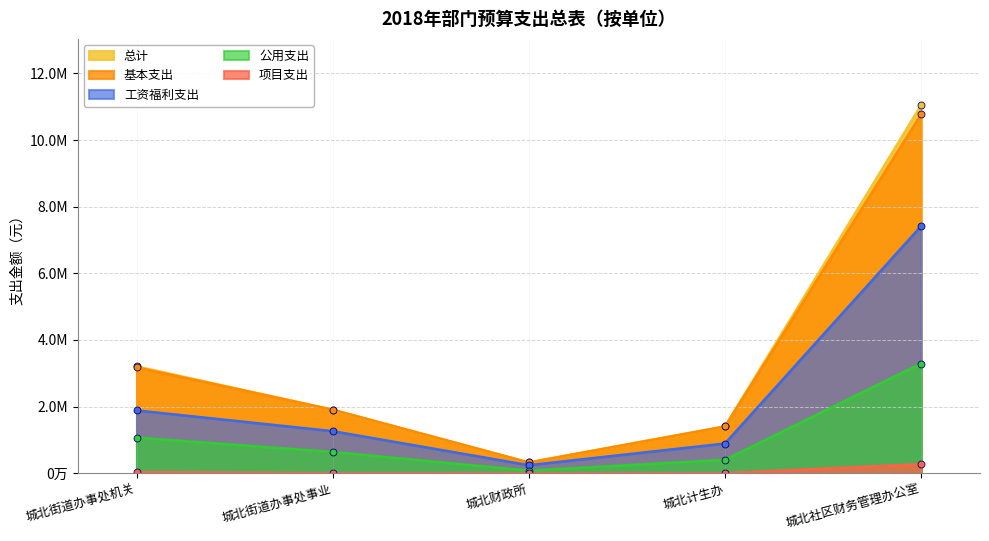

Reading left to right, list all the values displayed in this chart.

总计: 城北街道办事处机关=3205460.9	城北街道办事处事业=1904165.0	城北财政所=319865.0	城北计生办=1400193.2	城北社区财务管理办公室=11048490.4
基本支出: 城北街道办事处机关=3175460.9	城北街道办事处事业=1904165.0	城北财政所=319865.0	城北计生办=1400193.2	城北社区财务管理办公室=10778490.4
工资福利支出: 城北街道办事处机关=1883420.9	城北街道办事处事业=1260395.0	城北财政所=238745.0	城北计生办=889623.2	城北社区财务管理办公室=7417860.4
公用支出: 城北街道办事处机关=1066740.0	城北街道办事处事业=634770.0	城北财政所=74520.0	城北计生办=400570.0	城北社区财务管理办公室=3290630.0
项目支出: 城北街道办事处机关=30000.0	城北街道办事处事业=0.0	城北财政所=0.0	城北计生办=0.0	城北社区财务管理办公室=270000.0